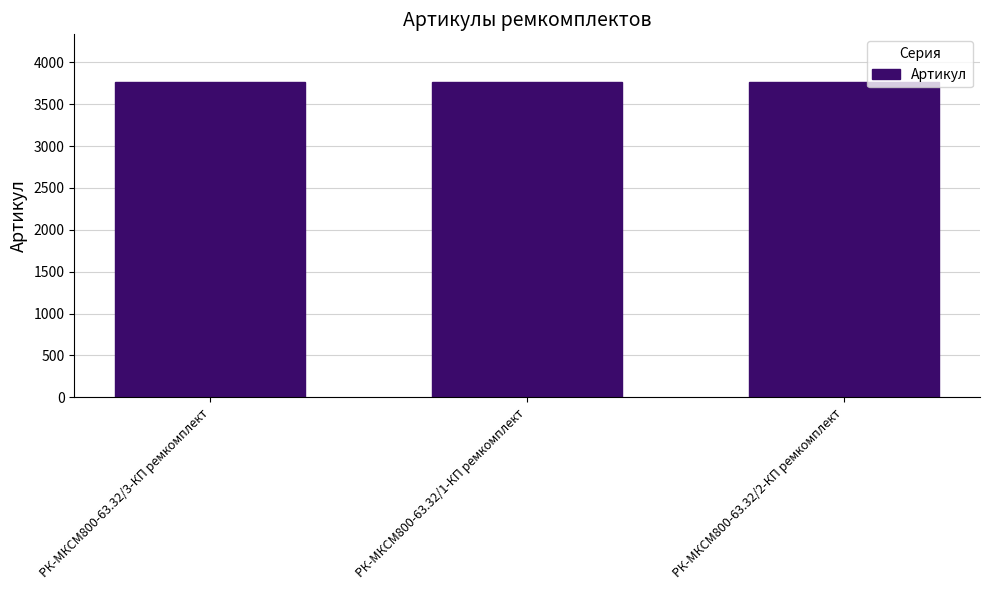

The value at РК-МКСМ800-63.32/1-КП ремкомплект is 5487. True or false?

False